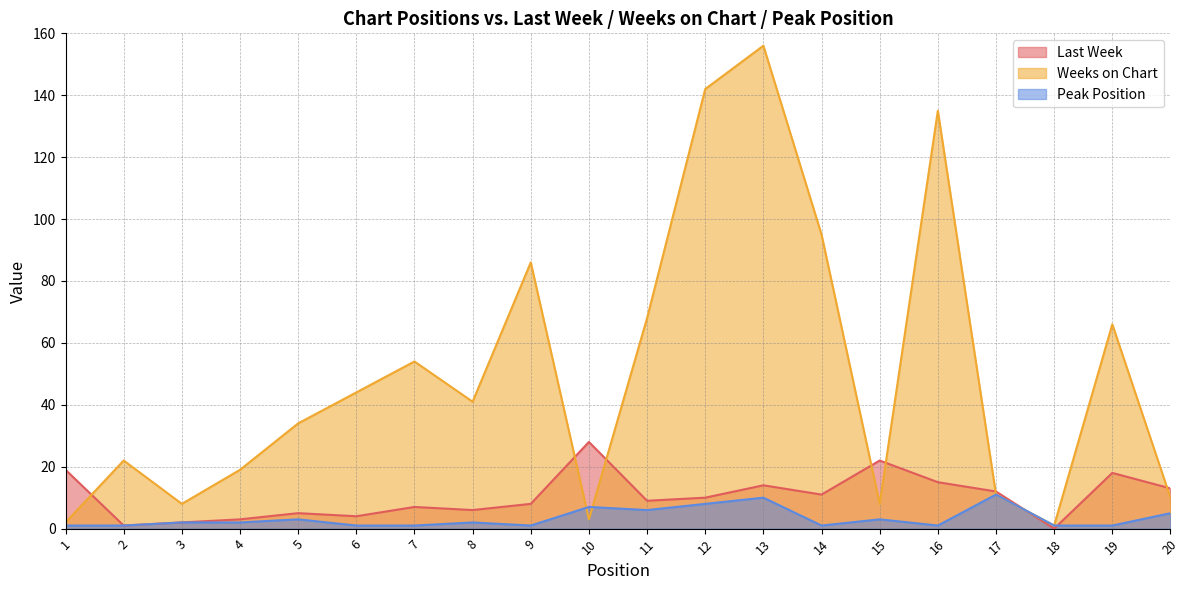

What is the sum of all Weeks on Chart values?

1005